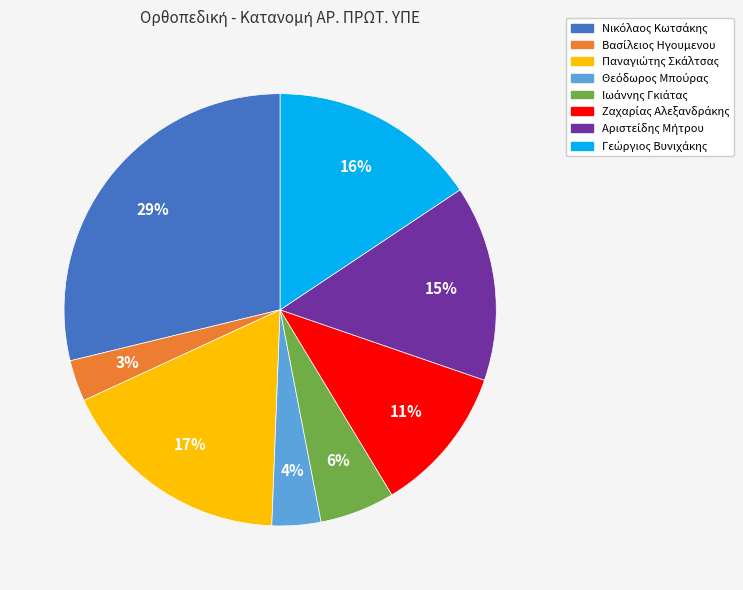

Is there any slice that represents more than half of the pie?

No